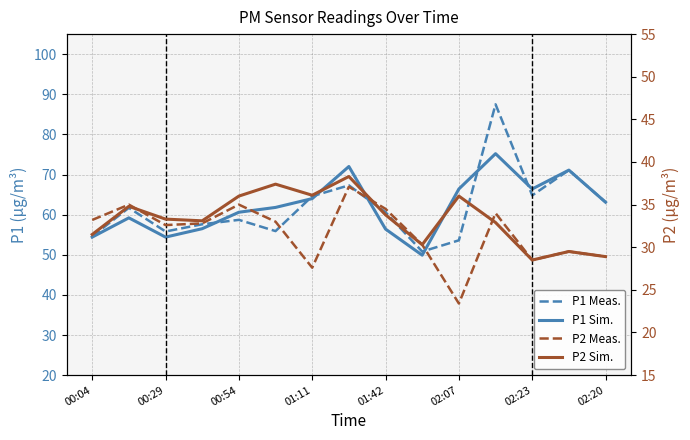

True or false: P1 Sim. and P1 Meas. cross at least once.

True